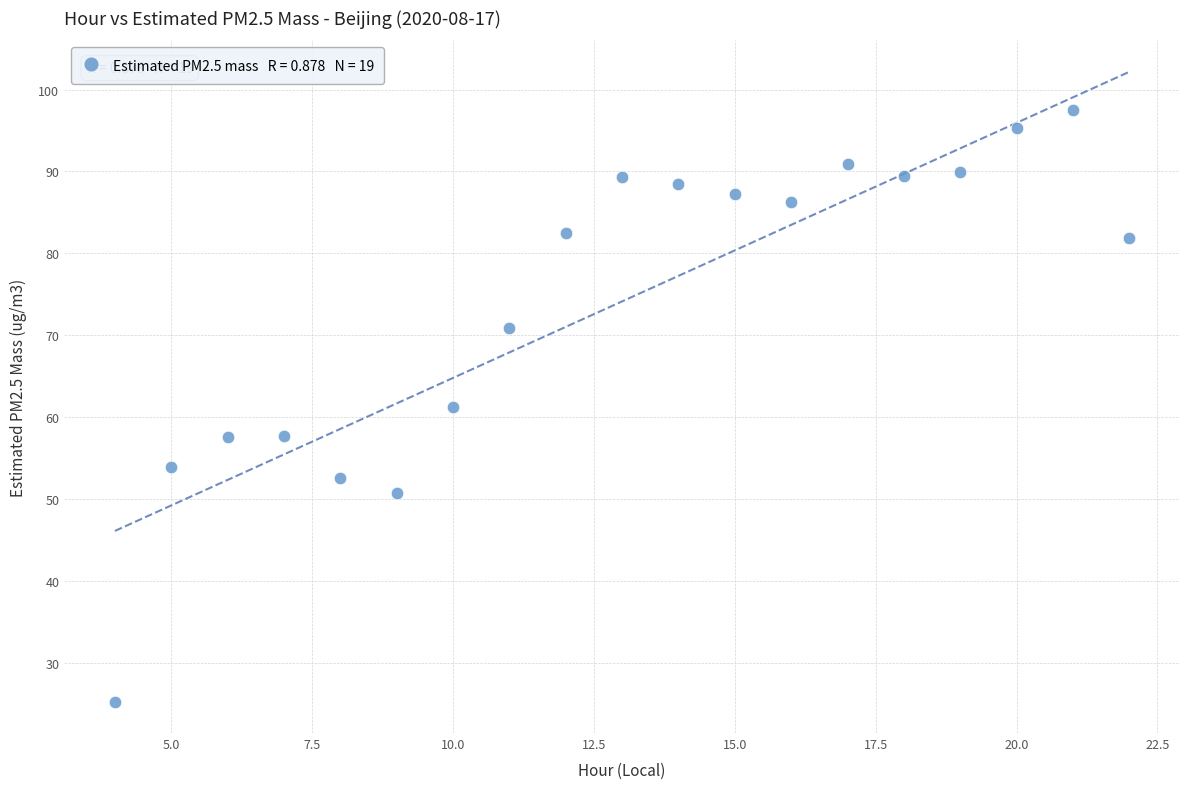

What is the range of X values (max minus min)?

18.0